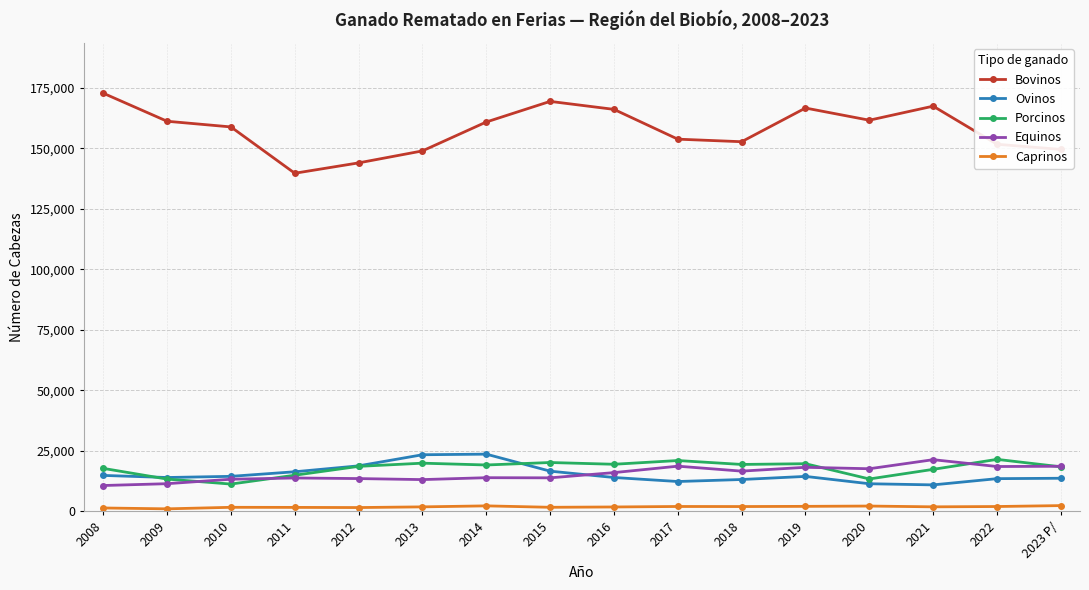

At which label does Porcinos reach its minimum?

2010